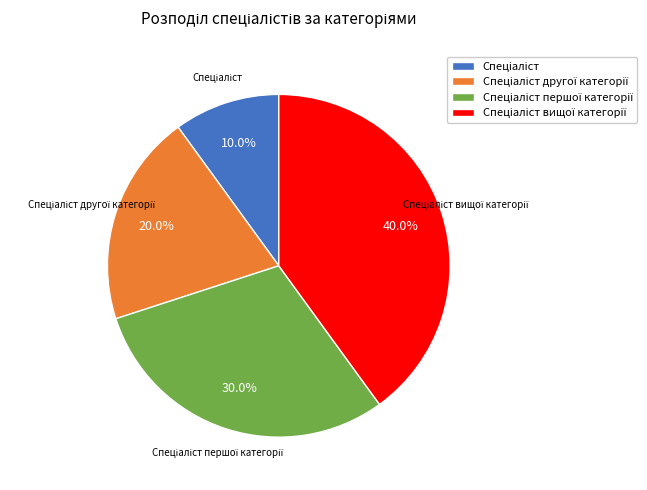

Is there a majority slice in this chart?

No